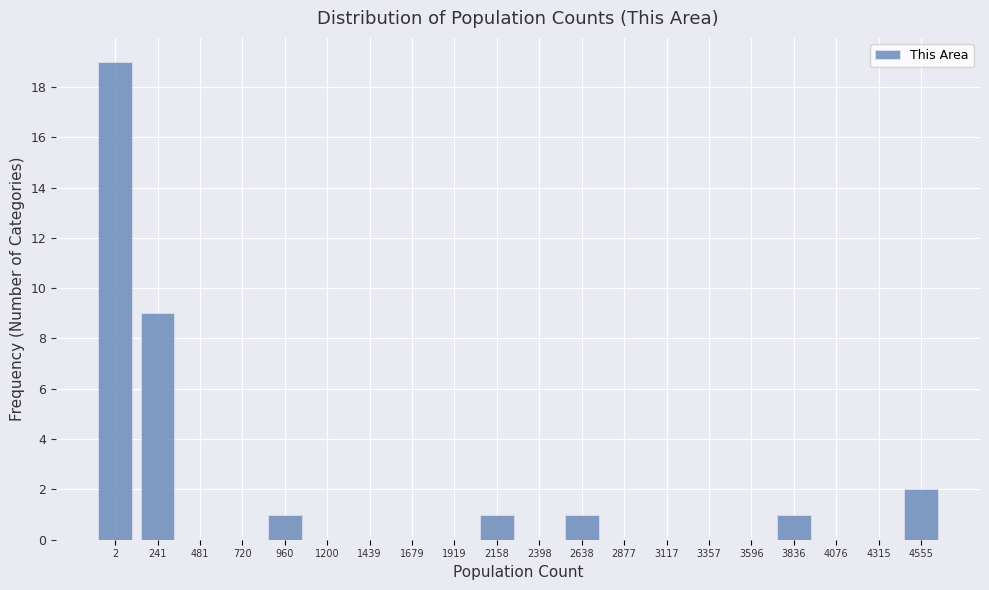

Reading left to right, transcribe all the data shown in this chart.

2=19	241=9	481=0	720=0	960=1	1200=0	1439=0	1679=0	1919=0	2158=1	2398=0	2638=1	2877=0	3117=0	3357=0	3596=0	3836=1	4076=0	4315=0	4555=2